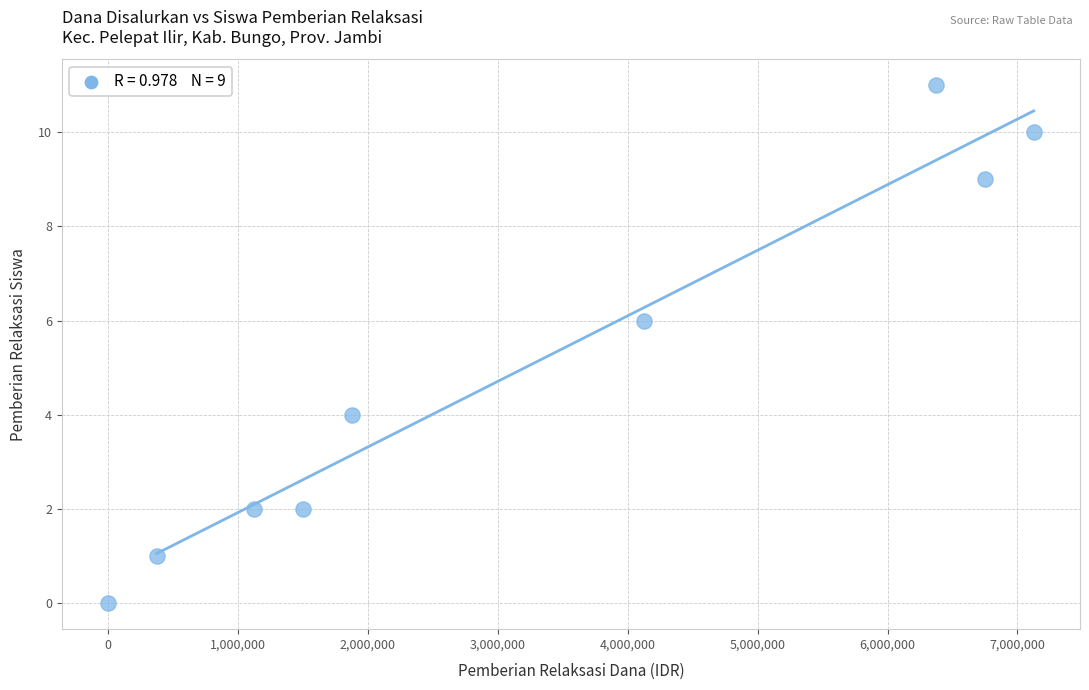

What is the range of X values (max minus min)?

7125000